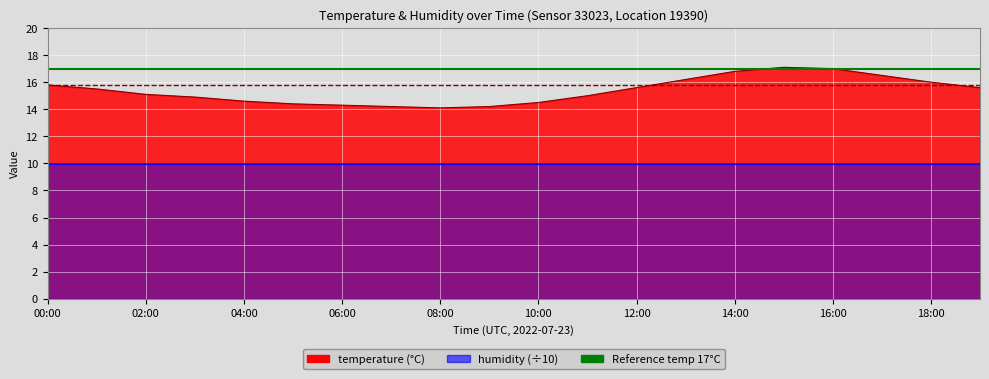

Reading left to right, extract all data points from this chart.

00:00=15.8	01:00=15.5	02:00=15.1	03:00=14.9	04:00=14.6	05:00=14.4	06:00=14.3	07:00=14.2	08:00=14.1	09:00=14.2	10:00=14.5	11:00=15.0	12:00=15.6	13:00=16.2	14:00=16.8	15:00=17.1	16:00=17.0	17:00=16.5	18:00=16.0	19:00=15.6